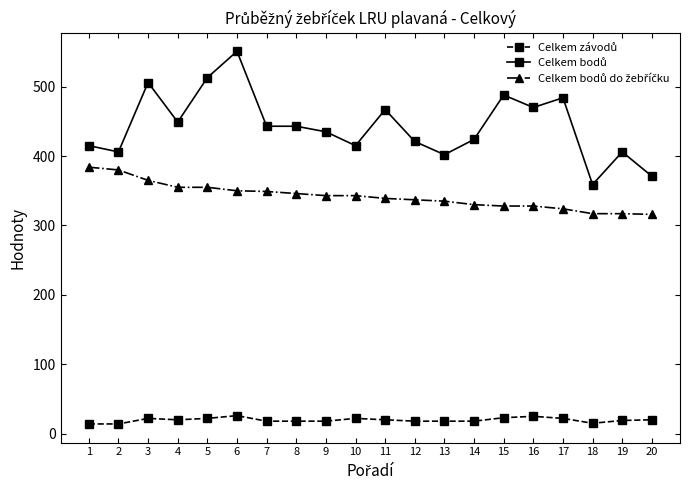

At how many categories does at least one series exceed 271?

20